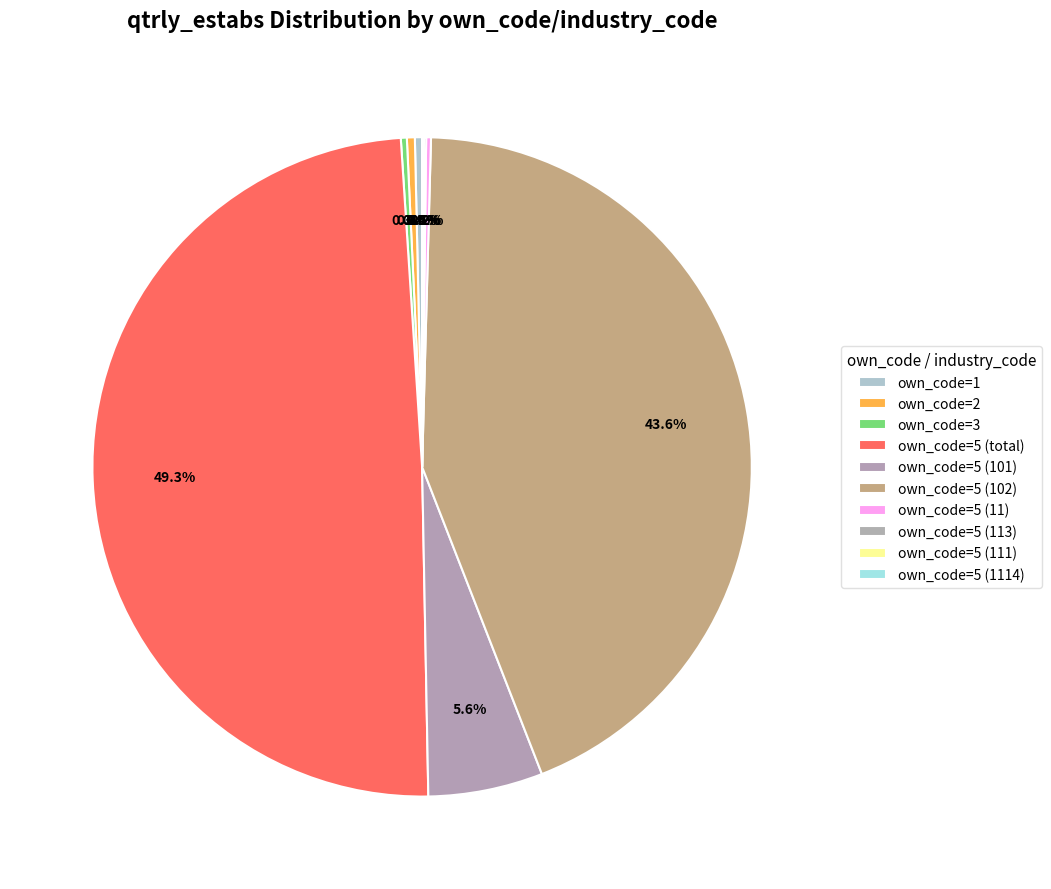

To the nearest percent, what is the combined percentage of own_code=3 and own_code=5 (11)?

1%